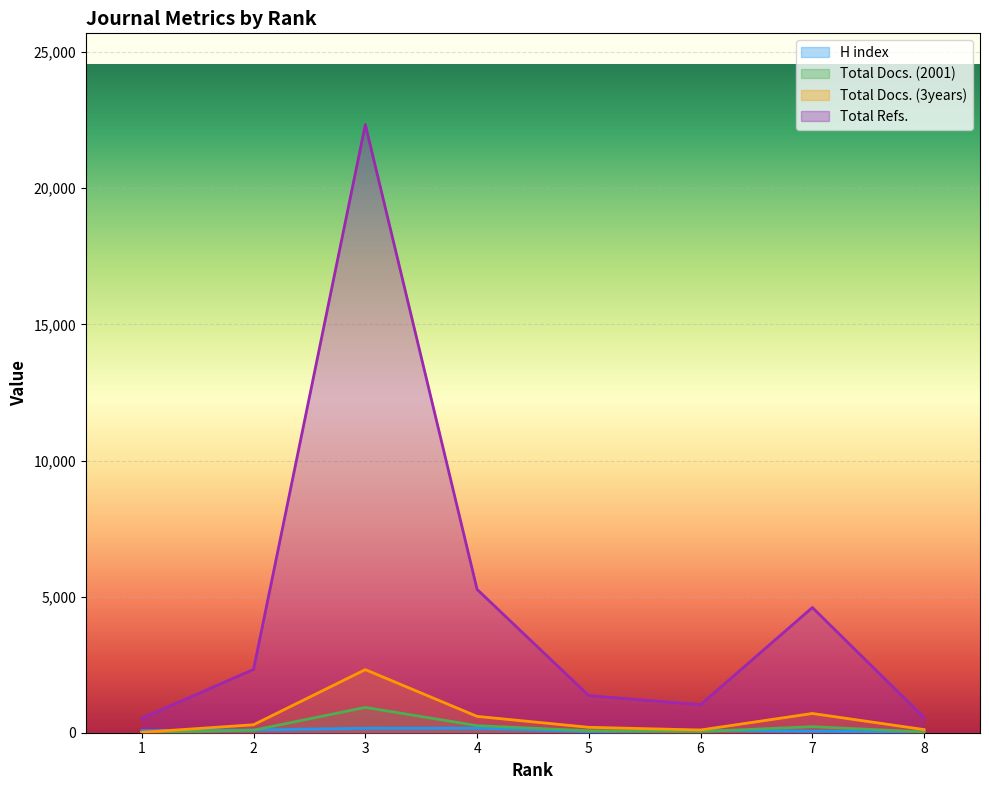

Reading left to right, list all the values displayed in this chart.

H index: 73	100	167	168	41	90	54	31
Total Docs. (2001): 7	94	930	261	73	44	223	30
Total Docs. (3years): 14	293	2318	600	199	100	707	115
Total Refs.: 528	2325	22341	5266	1361	1030	4599	553